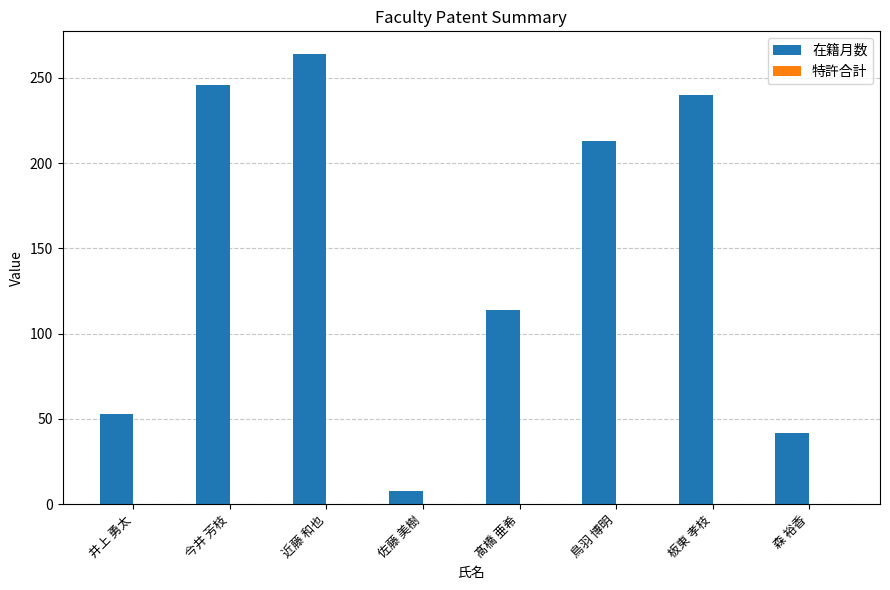

The chart shows a value of 264 at 近藤 和也. True or false?

True